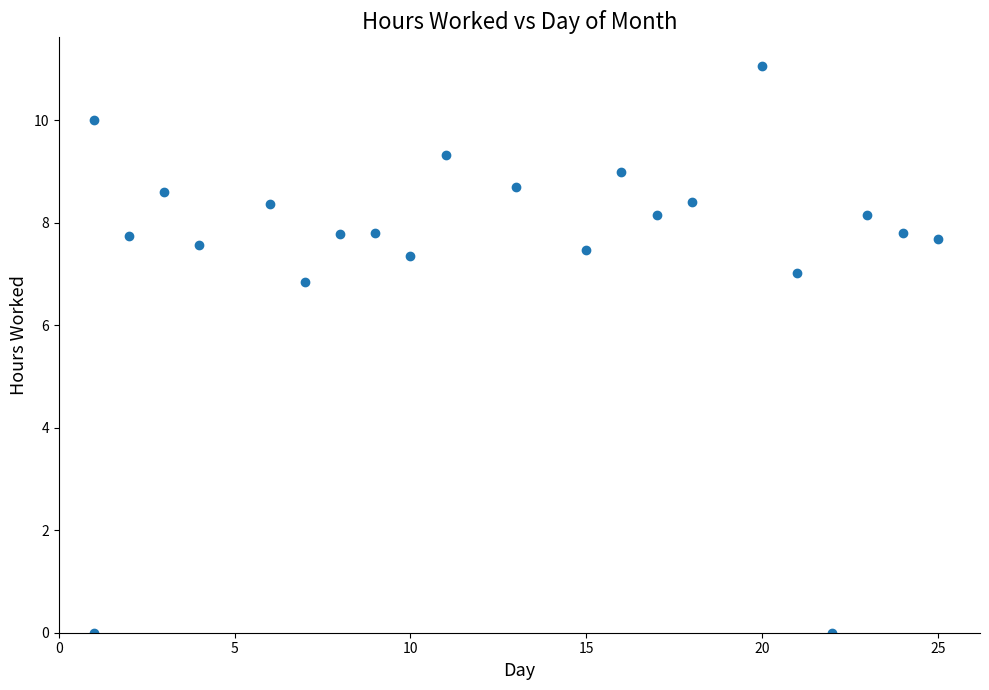

What is the range of X values (max minus min)?

24.0